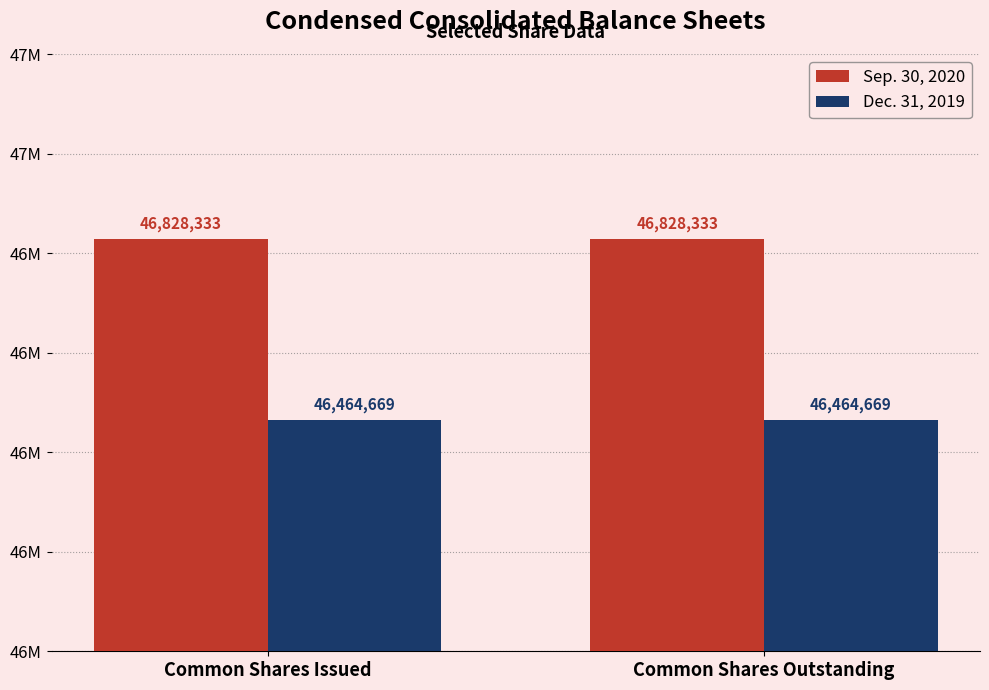

What is the spread (max minus min) of values at Common Shares Outstanding?

363664